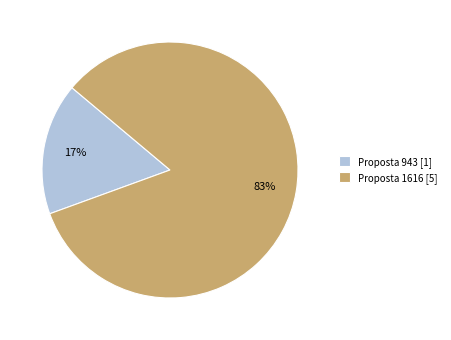

Which category accounts for the majority?

Proposta 1616 [5]